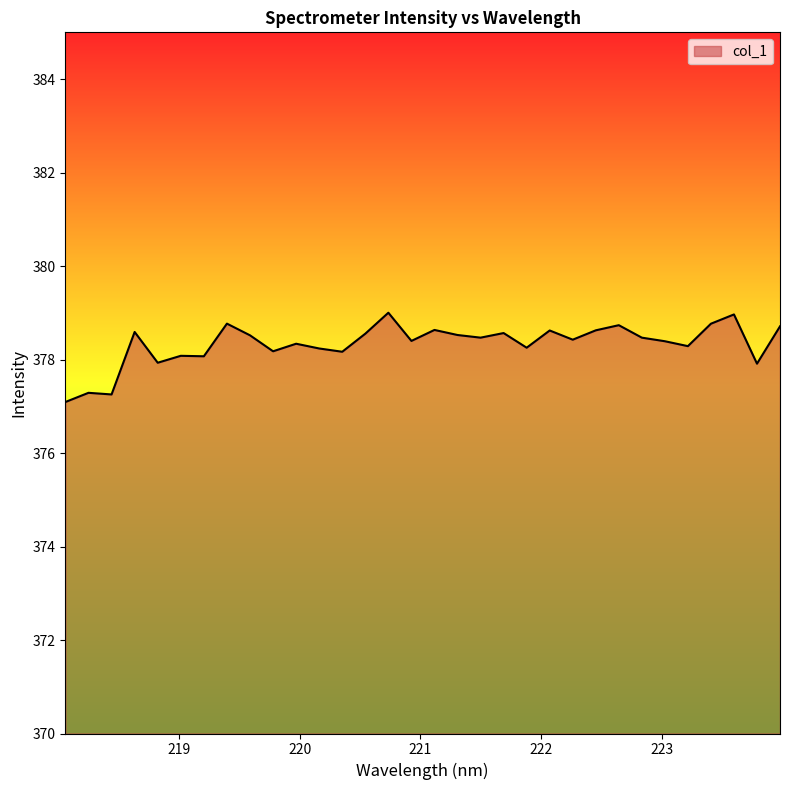

What is the sum of all values?

12106.8